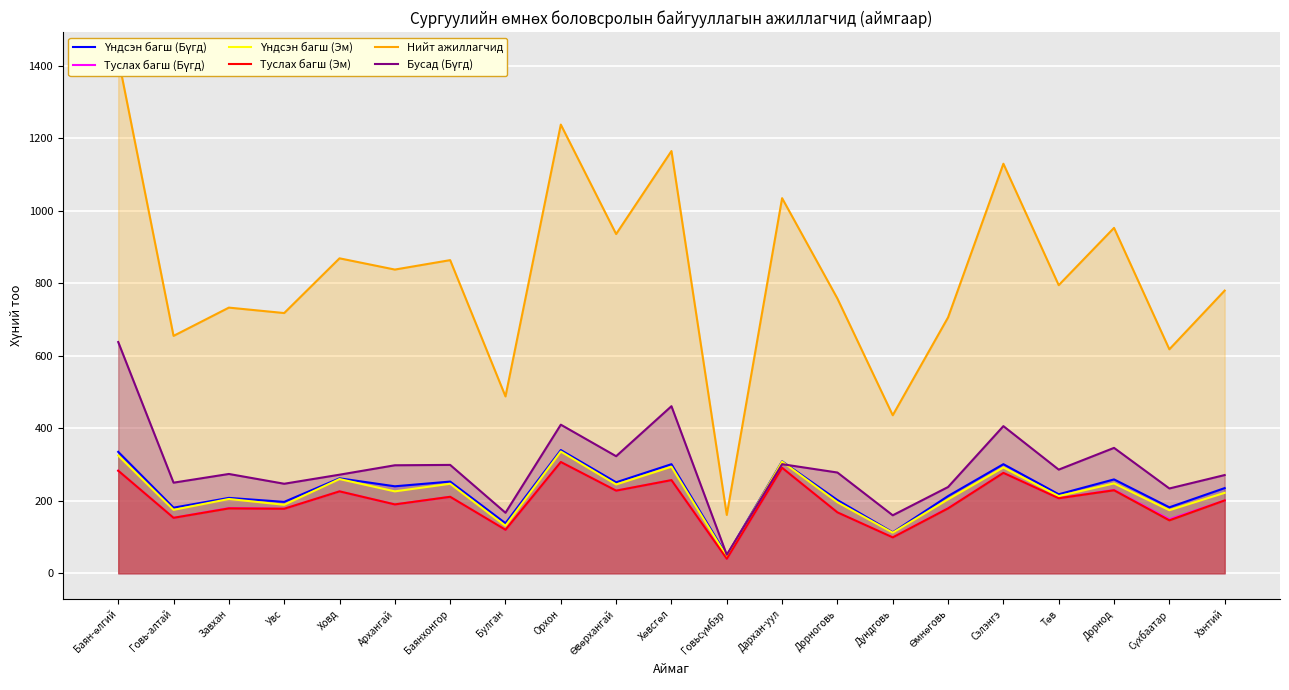

How many distinct data groups are displayed?

6